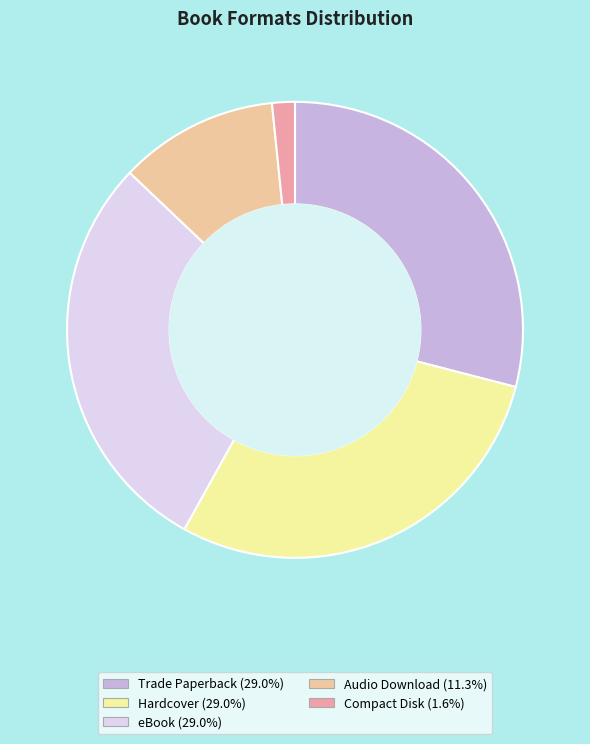

Count the number of slices in the pie.

5